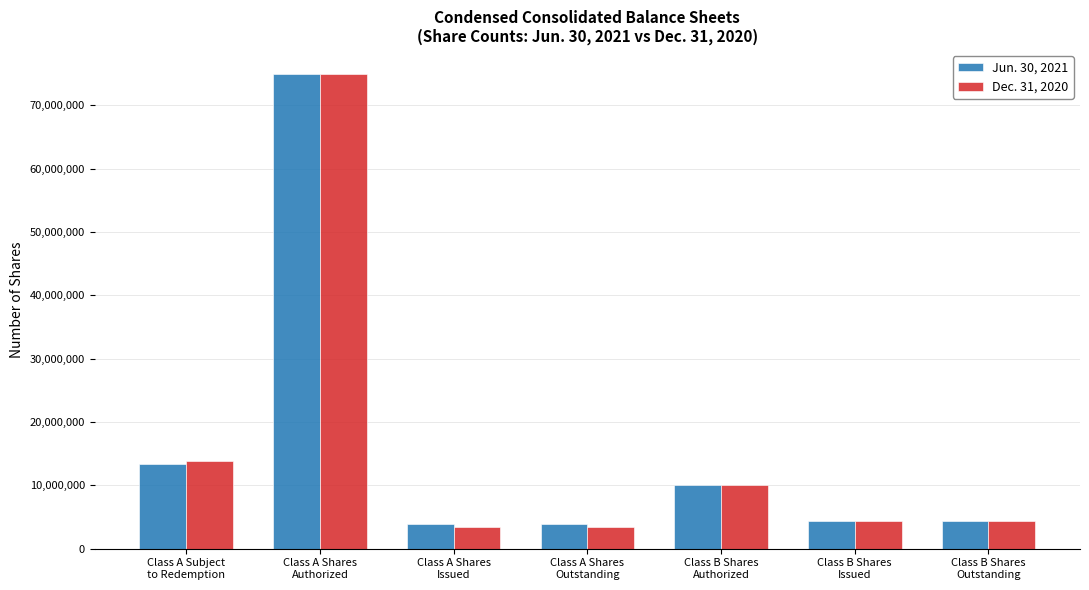

At how many categories does at least one series exceed 71507392?

1